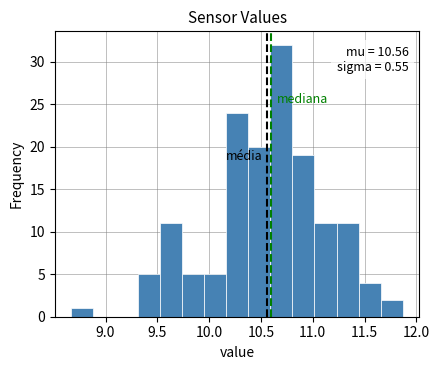

Which range on the x-axis has the tallest bar?

10.60 to 10.80